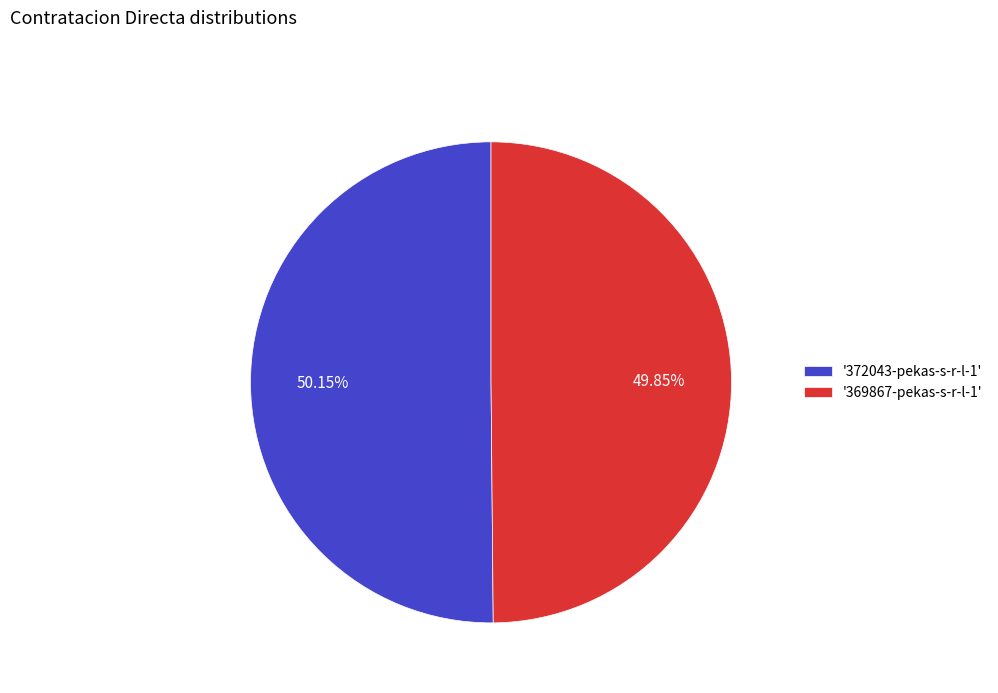

Is the sum of '369867-pekas-s-r-l-1' and '372043-pekas-s-r-l-1' greater than half?

Yes